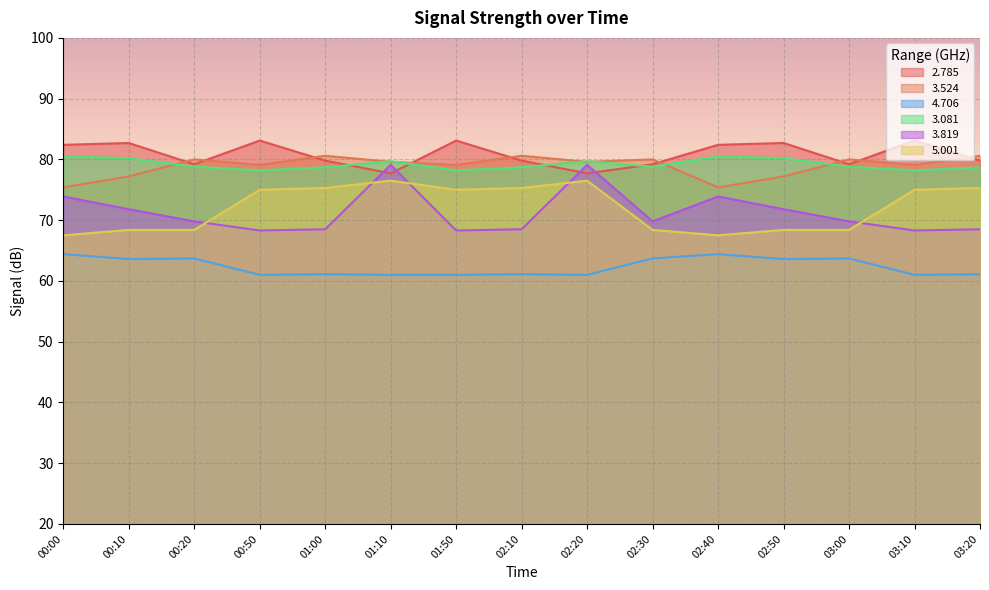

In 3.819, how many points are lower than both neighbors (excluding endpoints)?

4